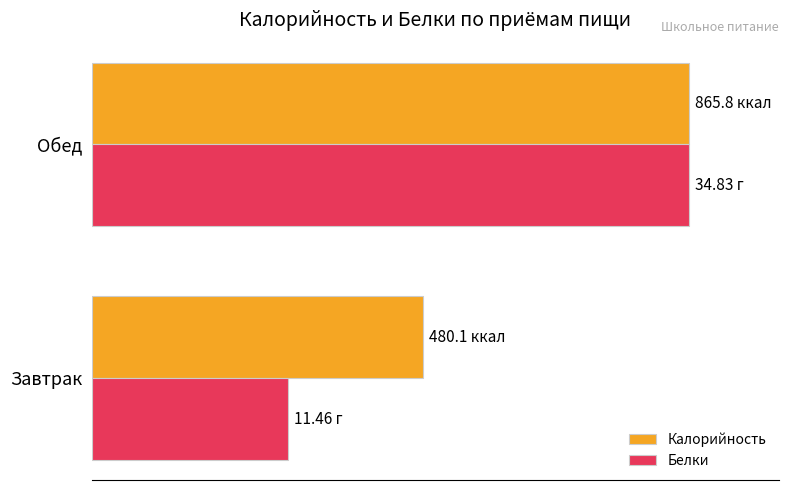

What are all the series names shown in the legend?

Калорийность, Белки